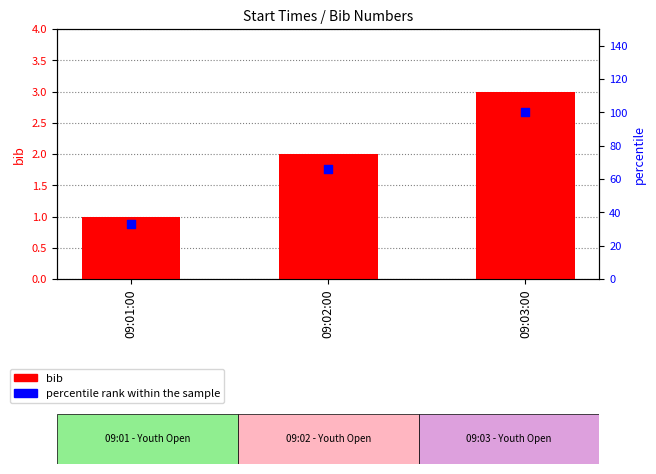

Which series has the widest spread of Y values?

percentile rank within the sample